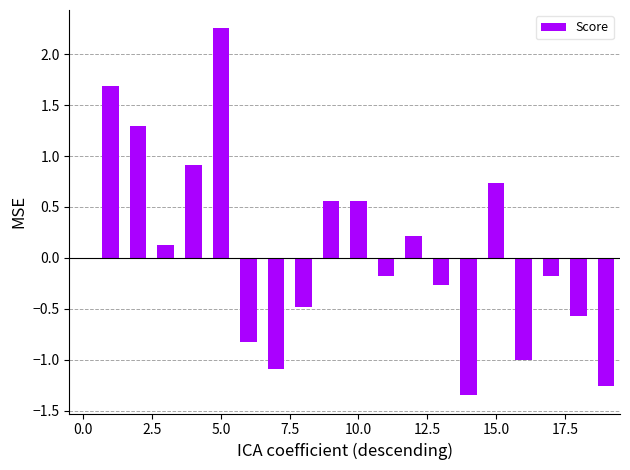

The chart shows a value of -1.8 at 18. True or false?

False